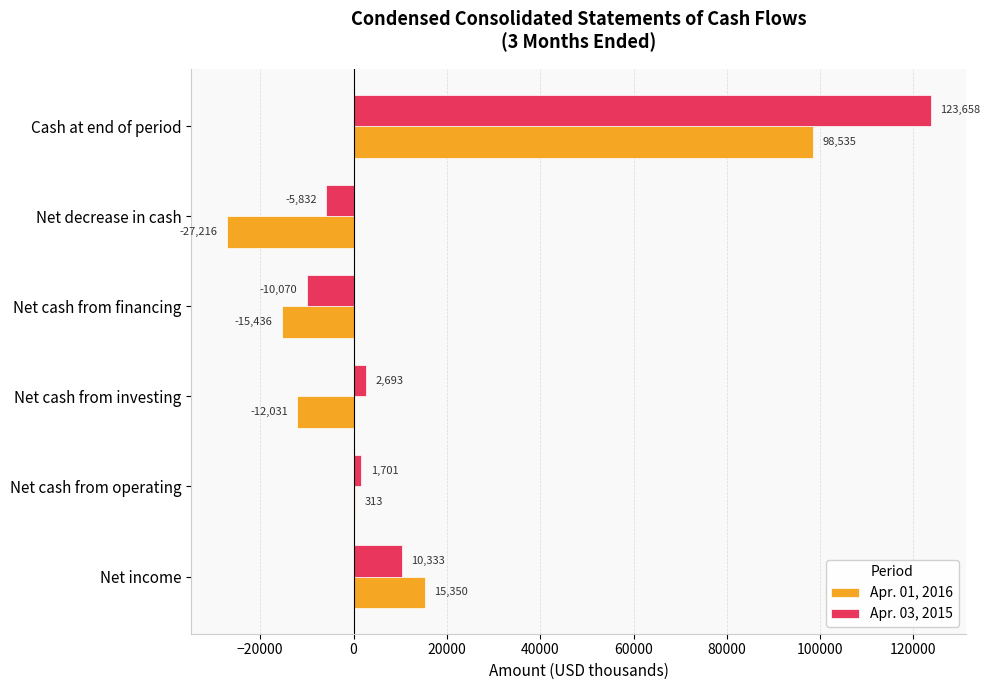

Which series changed the most between Net income and Net decrease in cash?

Apr. 01, 2016